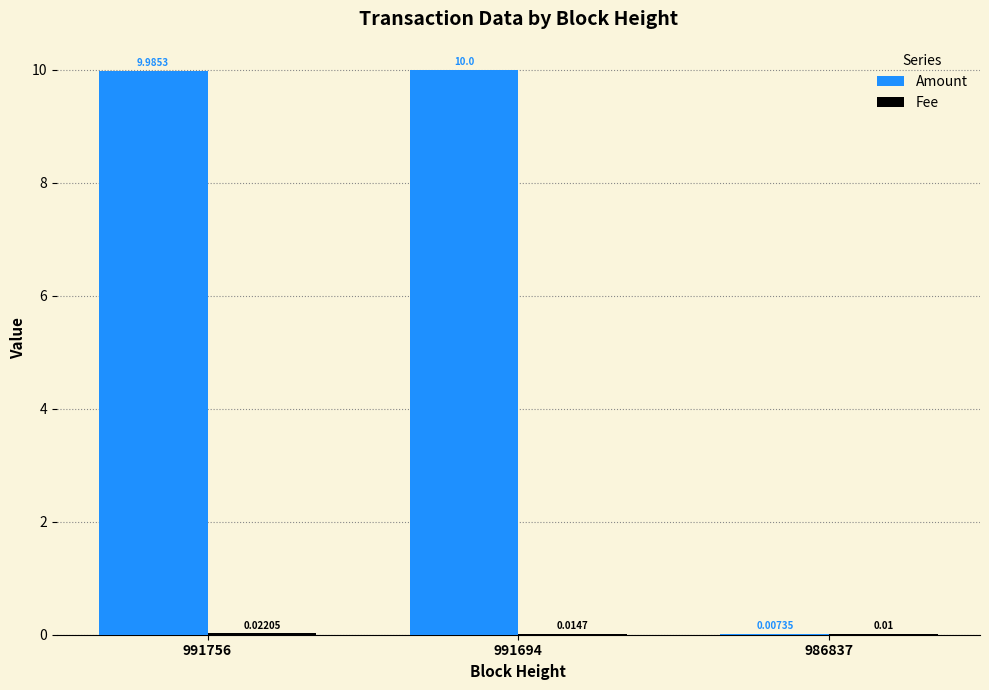

Which series changed the most between 991756 and 986837?

Amount